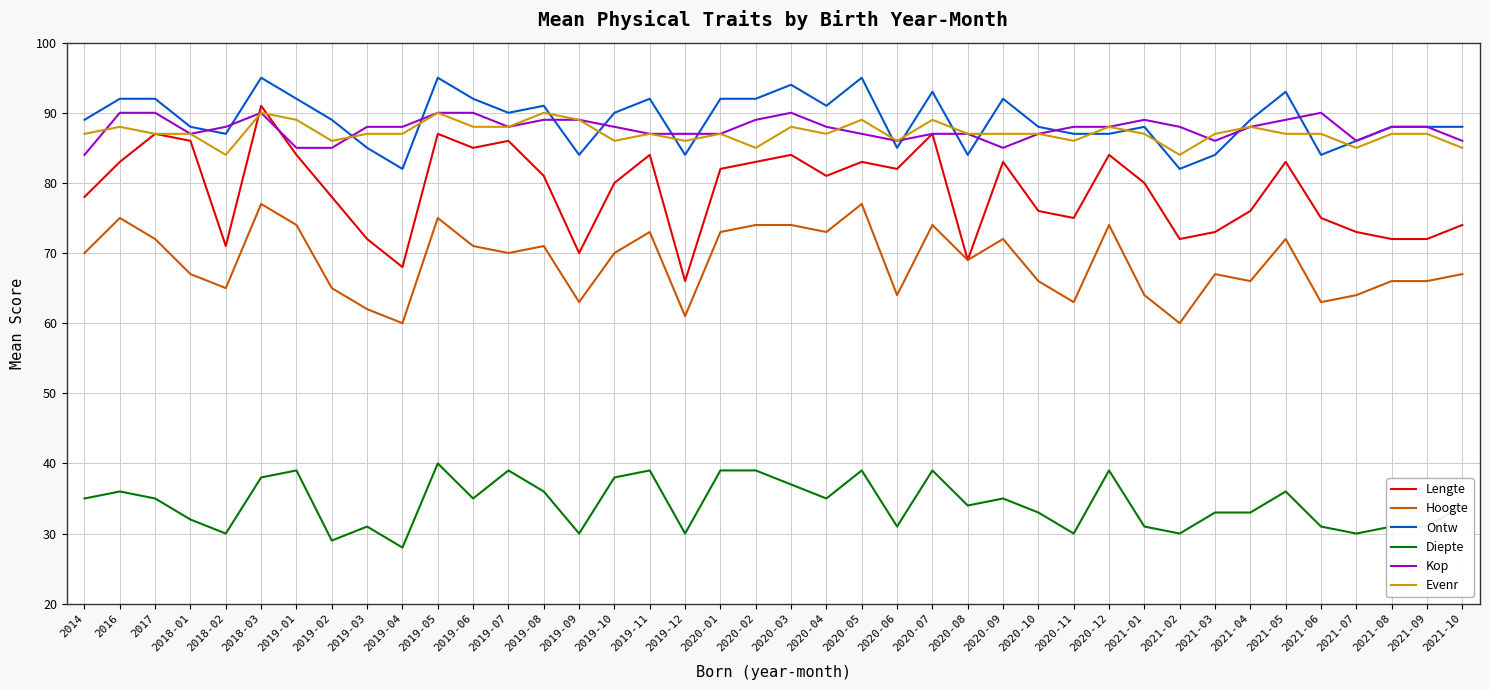

Rank the series at 2021-03 from highest to lowest value.

Evenr, Kop, Ontw, Lengte, Hoogte, Diepte